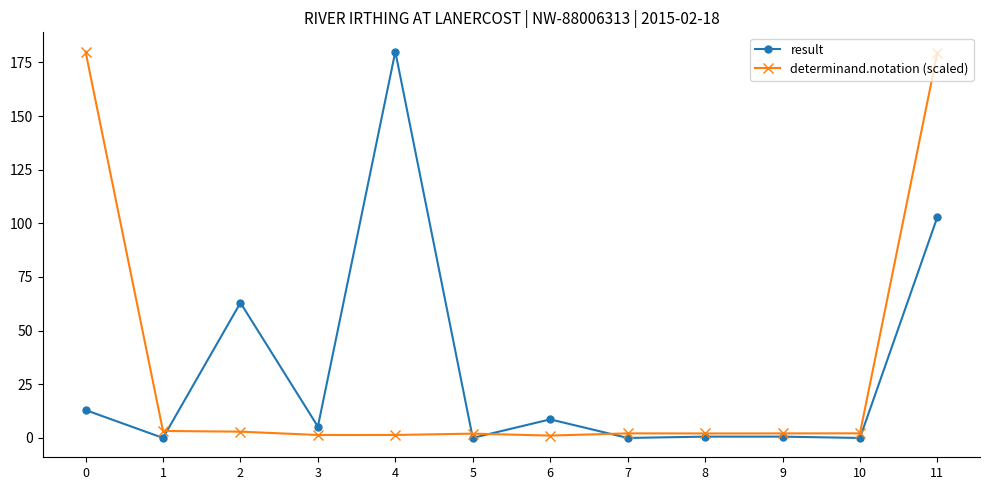

Is it true that result equals 0.6 at 9?

True